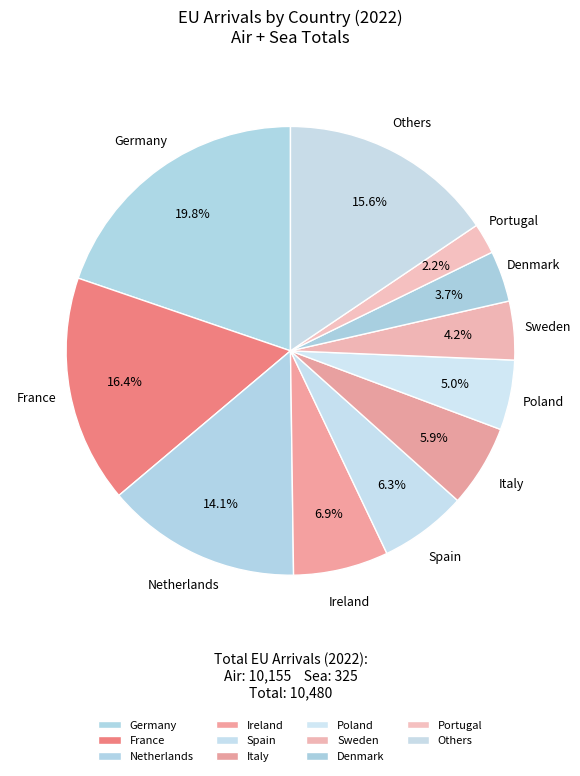

What is the largest slice in the pie chart?

Germany